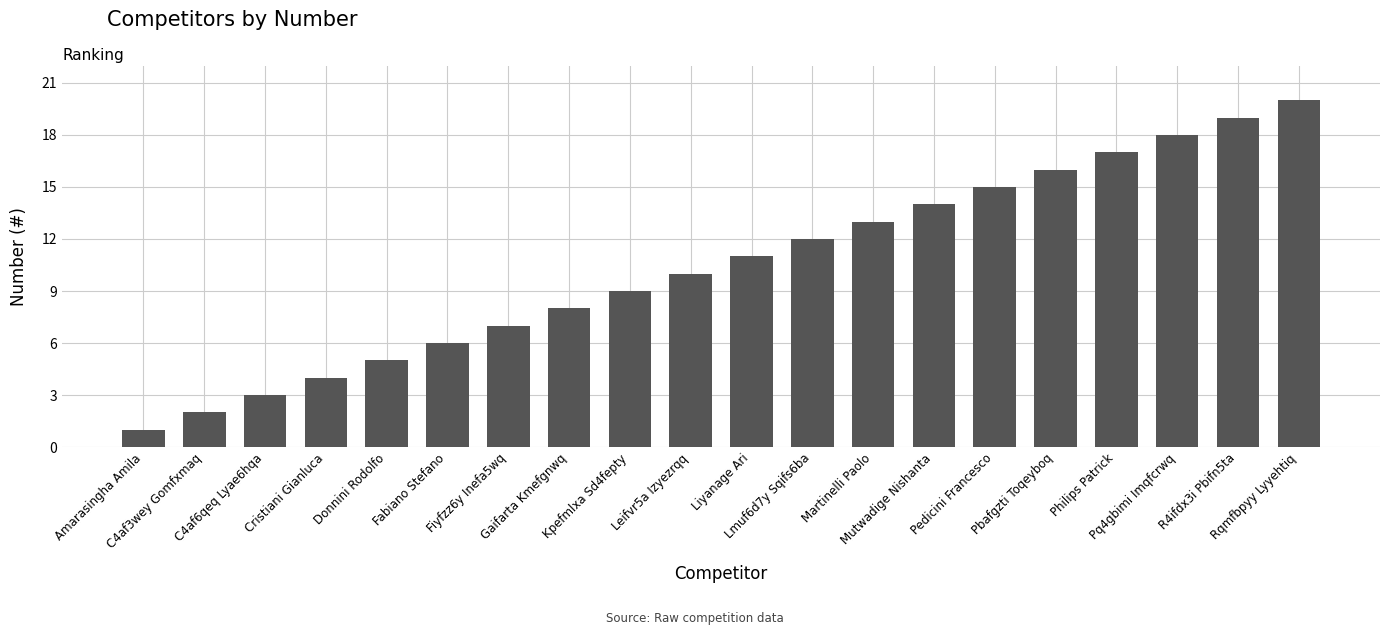

Reading left to right, transcribe all the data shown in this chart.

1	2	3	4	5	6	7	8	9	10	11	12	13	14	15	16	17	18	19	20